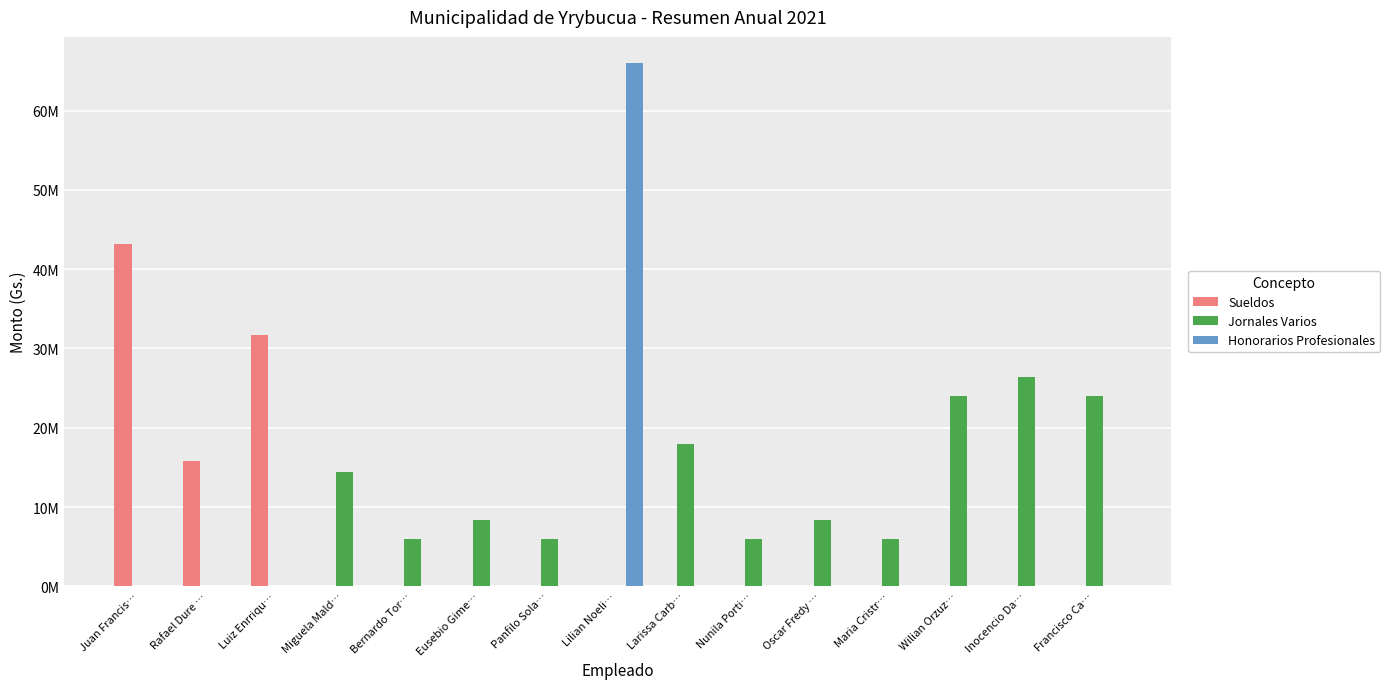

The value of Jornales Varios at Inocencio Da… is 17657115. True or false?

False